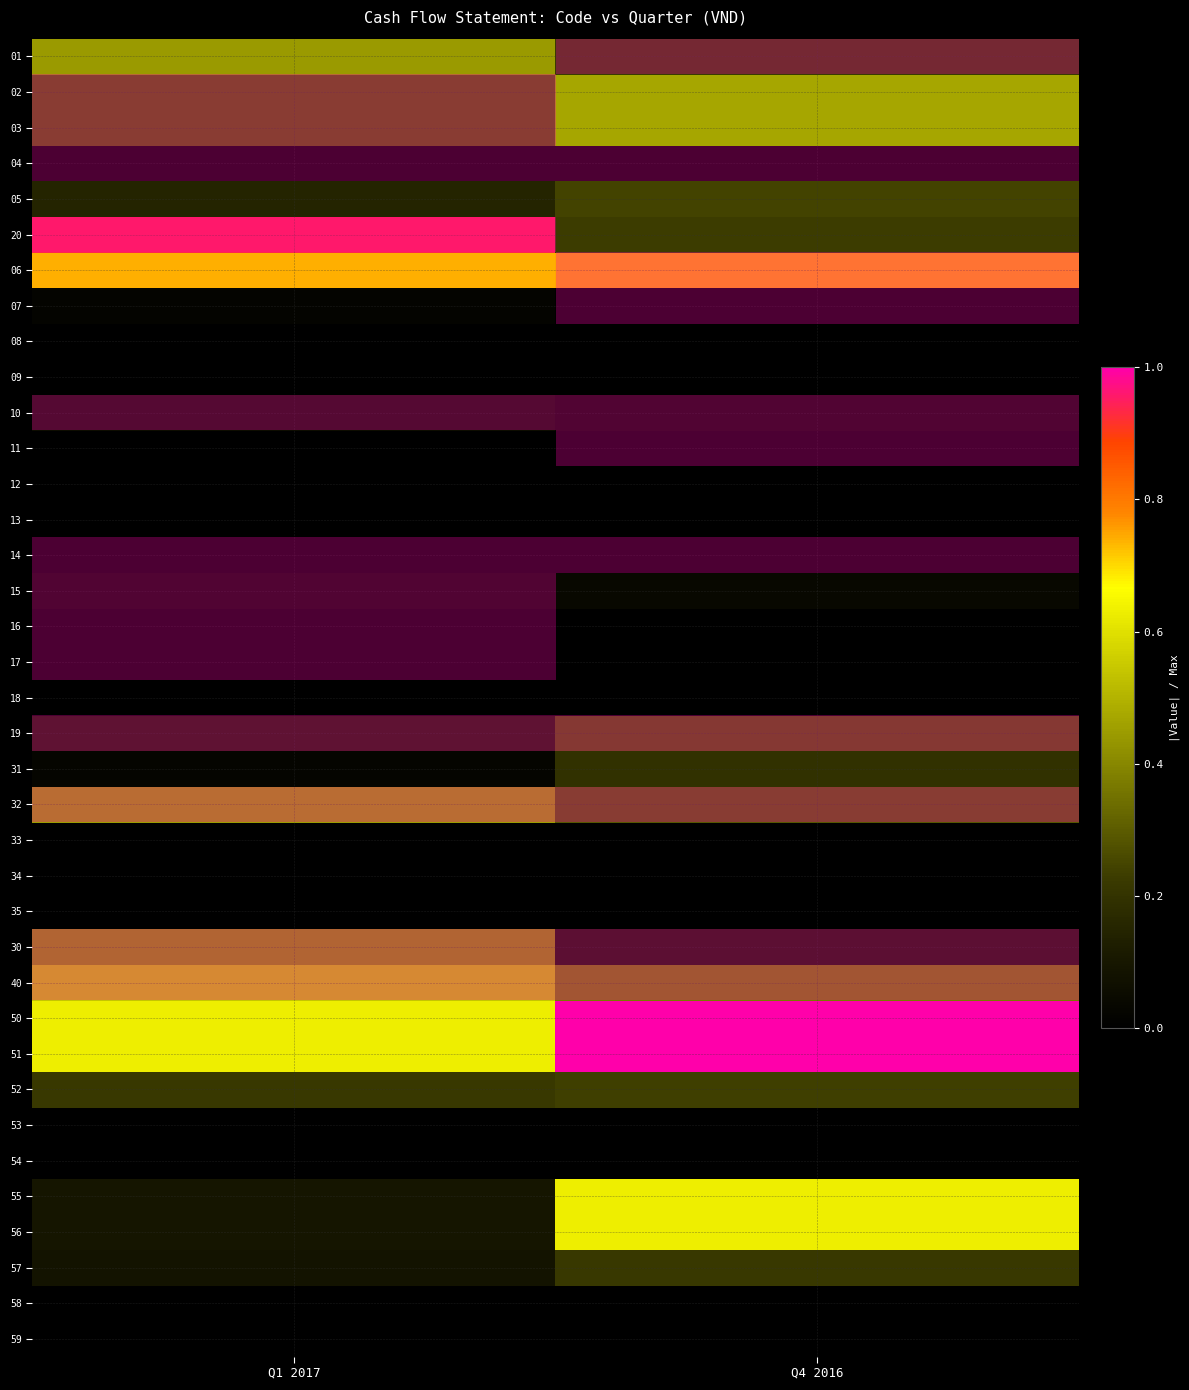

Reading left to right, transcribe all the data shown in this chart.

01: Q1 2017=0.4	Q4 2016=0.2
02: Q1 2017=0.3	Q4 2016=0.5
03: Q1 2017=0.3	Q4 2016=0.5
04: Q1 2017=0.0	Q4 2016=0.0
05: Q1 2017=0.2	Q4 2016=0.2
20: Q1 2017=0.9	Q4 2016=0.2
06: Q1 2017=0.7	Q4 2016=0.7
07: Q1 2017=0.0	Q4 2016=0.0
08: Q1 2017=0.0	Q4 2016=0.0
09: Q1 2017=0.0	Q4 2016=0.0
10: Q1 2017=0.1	Q4 2016=0.0
11: Q1 2017=0.0	Q4 2016=0.0
12: Q1 2017=0.0	Q4 2016=0.0
13: Q1 2017=0.0	Q4 2016=0.0
14: Q1 2017=0.0	Q4 2016=0.0
15: Q1 2017=0.0	Q4 2016=0.0
16: Q1 2017=0.0	Q4 2016=0.0
17: Q1 2017=0.0	Q4 2016=0.0
18: Q1 2017=0.0	Q4 2016=0.0
19: Q1 2017=0.1	Q4 2016=0.3
31: Q1 2017=0.0	Q4 2016=0.2
32: Q1 2017=0.4	Q4 2016=0.3
33: Q1 2017=0.0	Q4 2016=0.0
34: Q1 2017=0.0	Q4 2016=0.0
35: Q1 2017=0.0	Q4 2016=0.0
30: Q1 2017=0.4	Q4 2016=0.1
40: Q1 2017=0.5	Q4 2016=0.4
50: Q1 2017=0.6	Q4 2016=1.0
51: Q1 2017=0.6	Q4 2016=1.0
52: Q1 2017=0.2	Q4 2016=0.2
53: Q1 2017=0.0	Q4 2016=0.0
54: Q1 2017=0.0	Q4 2016=0.0
55: Q1 2017=0.1	Q4 2016=0.6
56: Q1 2017=0.1	Q4 2016=0.6
57: Q1 2017=0.1	Q4 2016=0.2
58: Q1 2017=0.0	Q4 2016=0.0
59: Q1 2017=0.0	Q4 2016=0.0